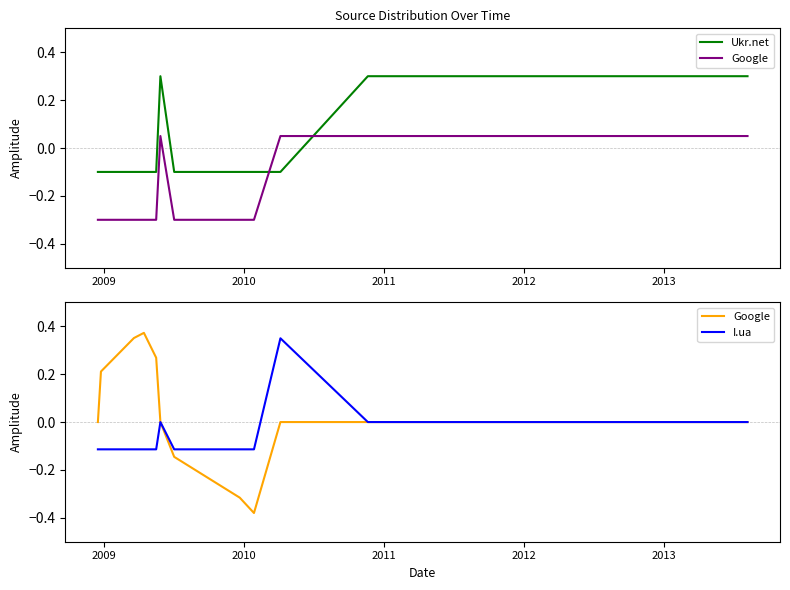

How many distinct data groups are displayed?

3